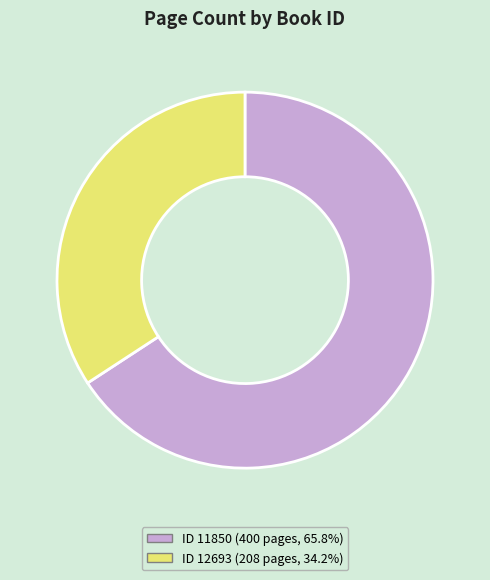

Is there a majority slice in this chart?

Yes